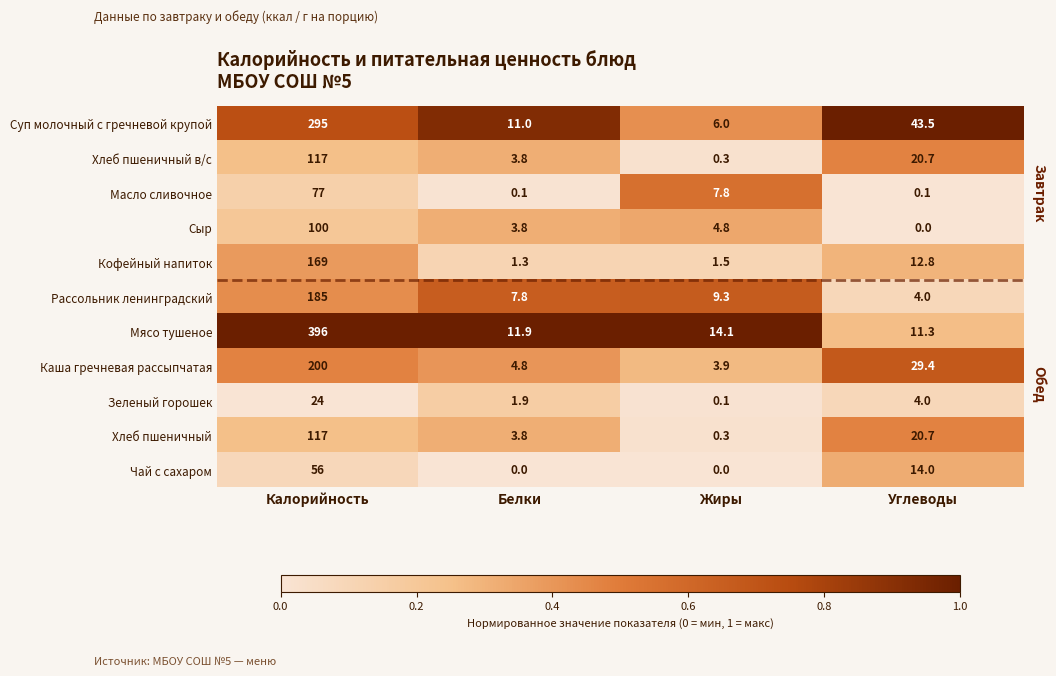

Which series has the largest total across all categories?

Мясо тушеное